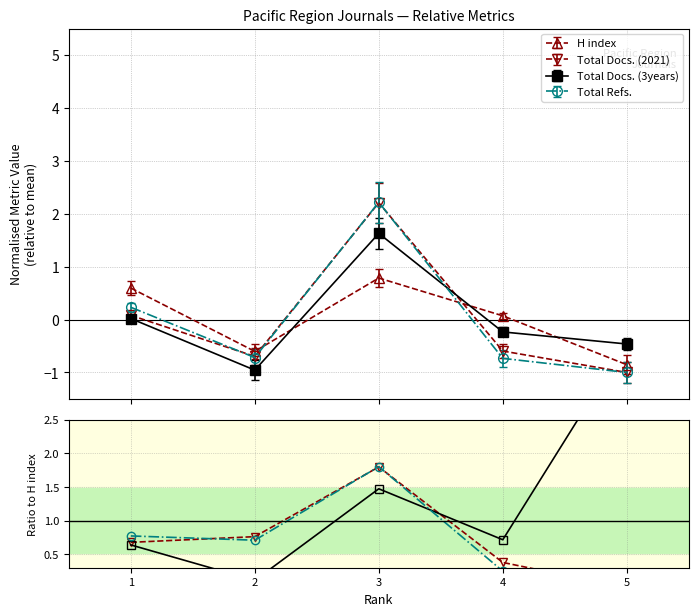

At which label does Total Docs. (3years) reach its minimum?

2